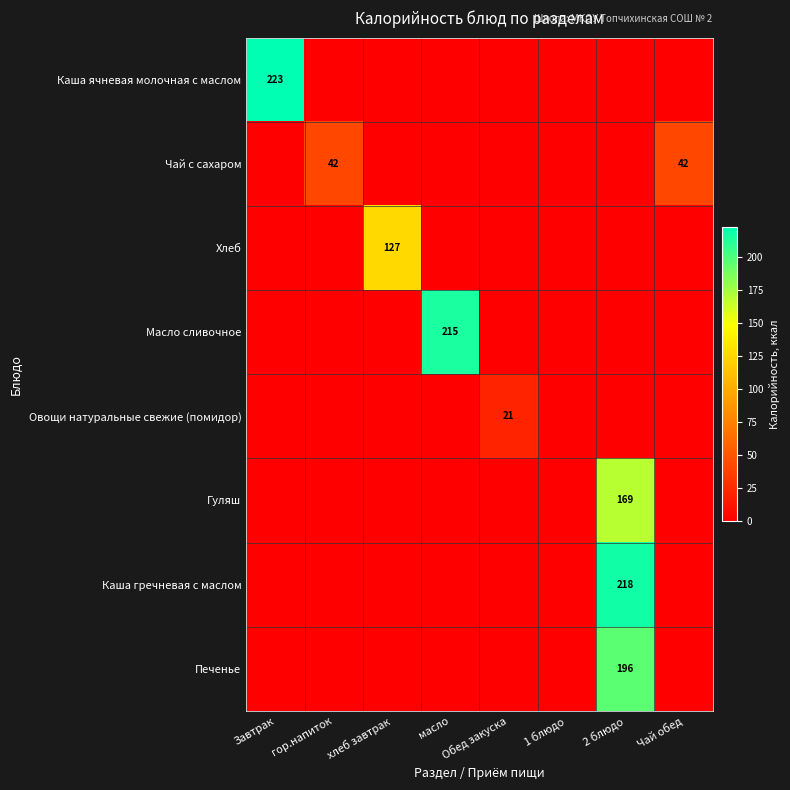

Is it true that Каша ячневая молочная с маслом equals 377 at Завтрак?

False